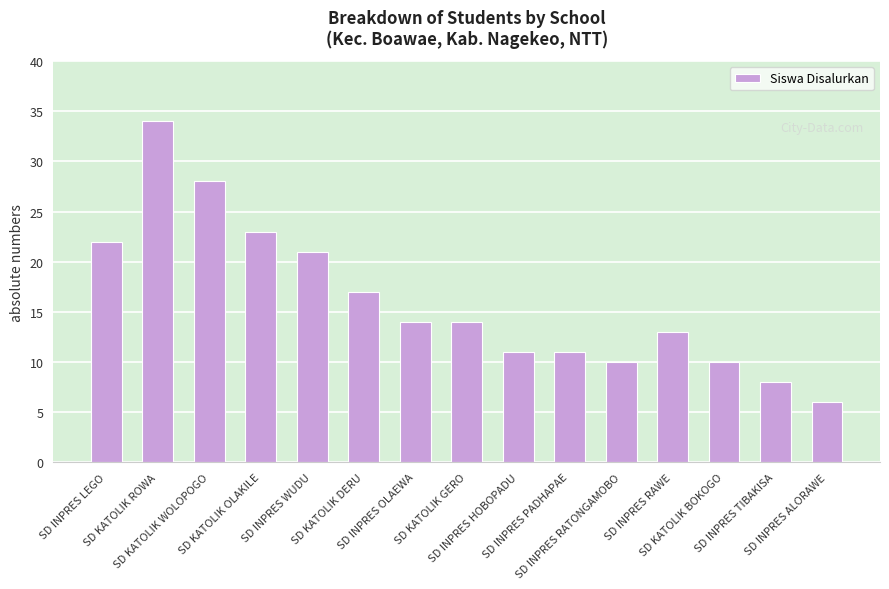

Where does the data first go above 14?

SD INPRES LEGO